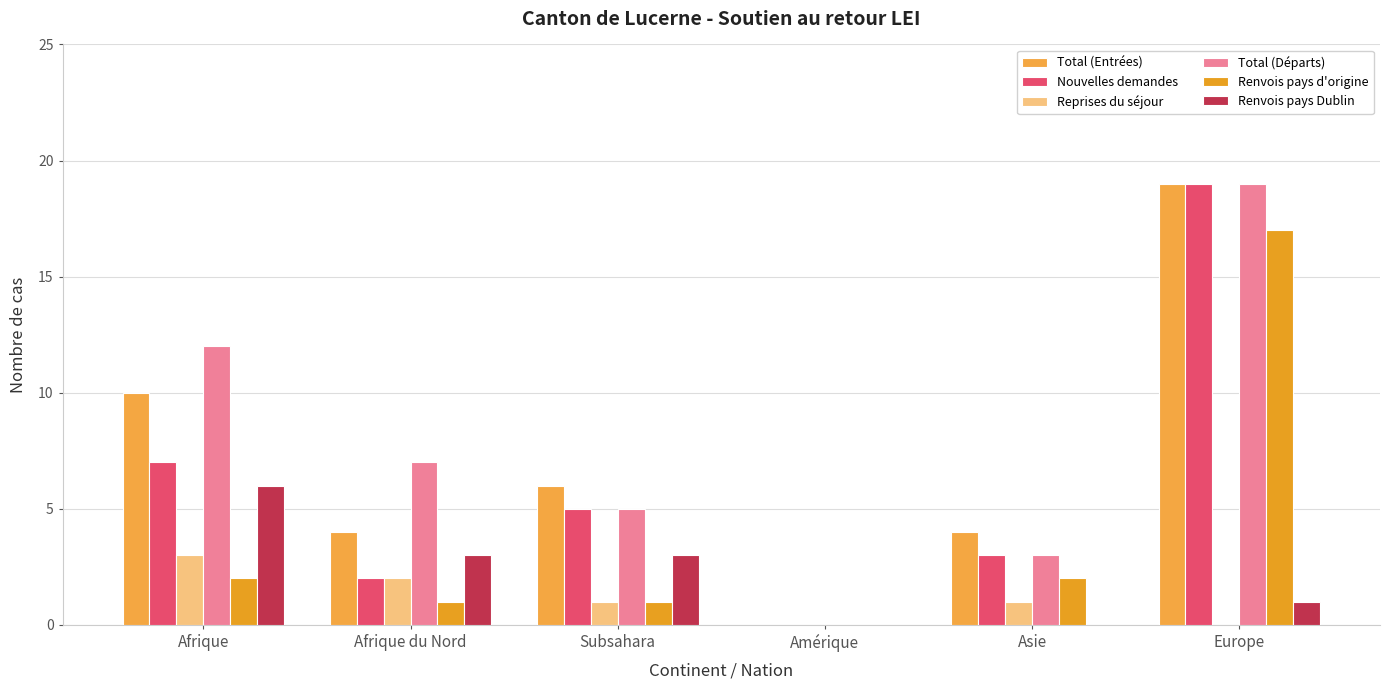

Which series has the largest total across all categories?

Total (Départs)